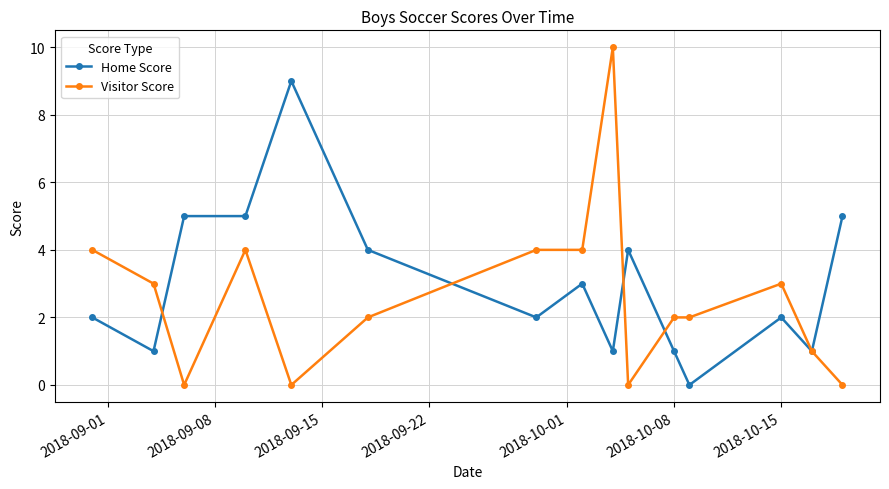

What is the maximum value for Home Score?

9